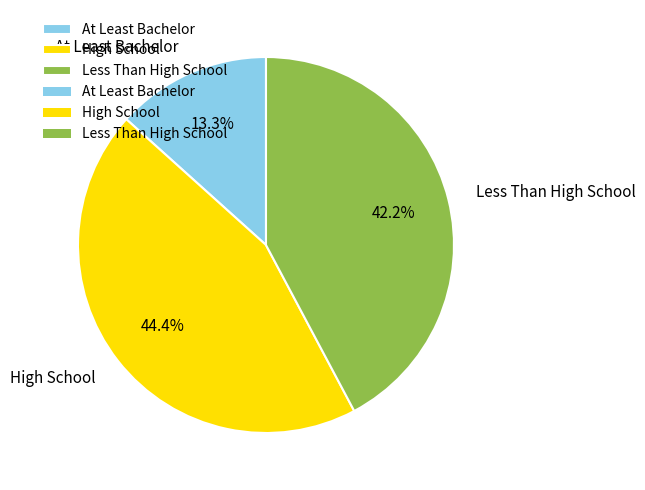

Rank the categories by value from highest to lowest.

High School, Less Than High School, At Least Bachelor